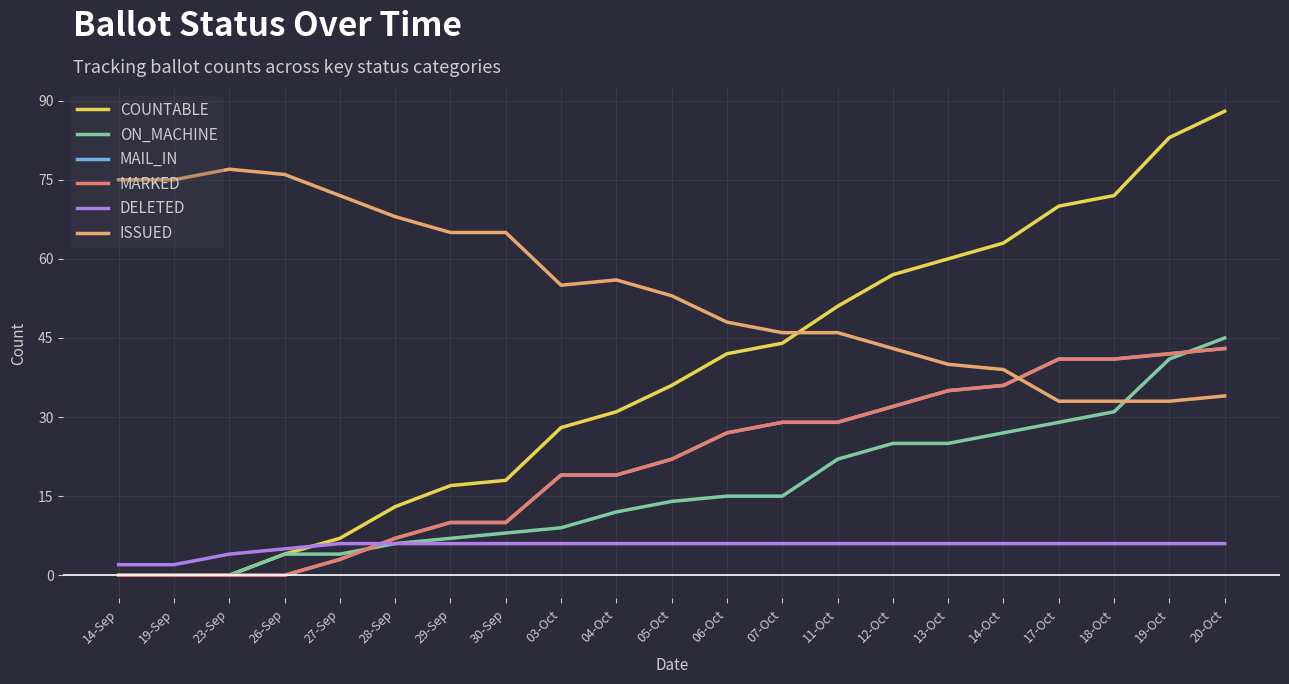

The value of MARKED at 13-Oct is 35. True or false?

True